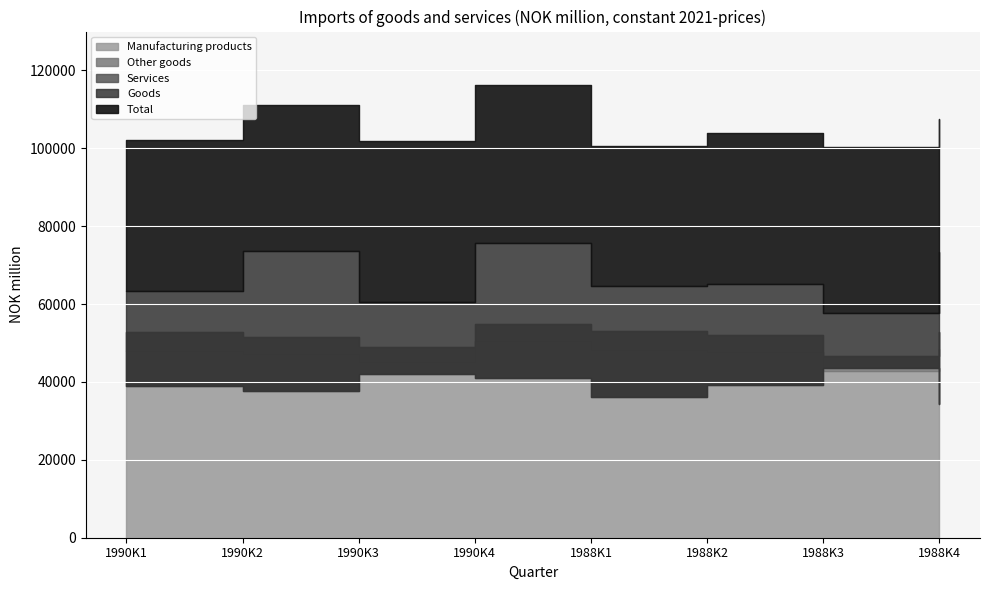

Is it true that Goods equals 40000 at 1988K4?

False